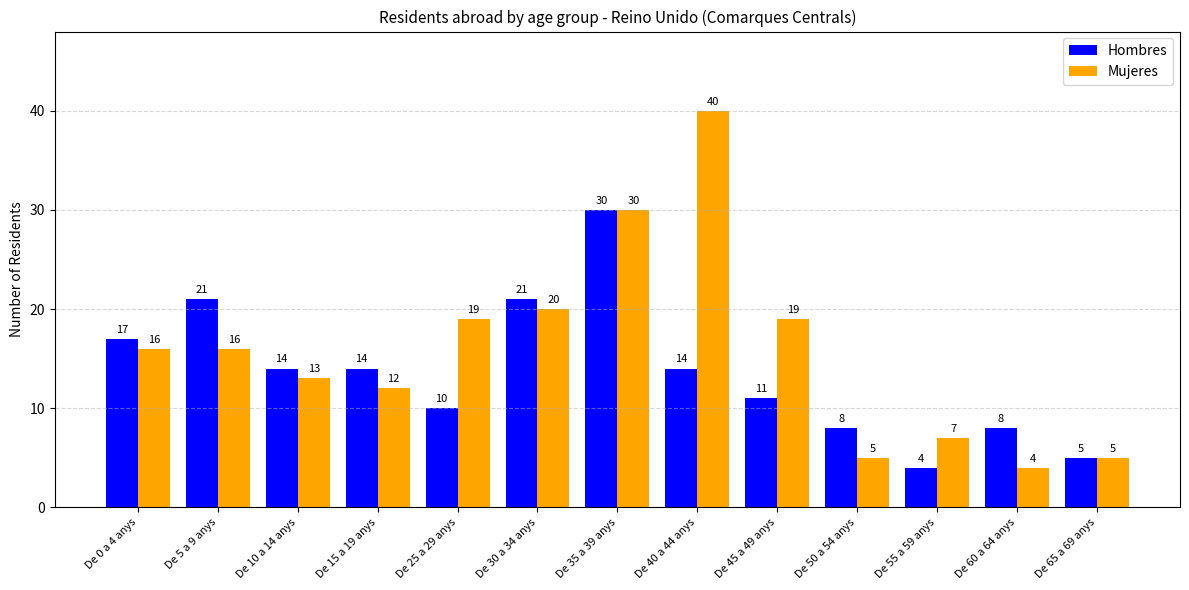

What is the total value across all series at De 55 a 59 anys?

11